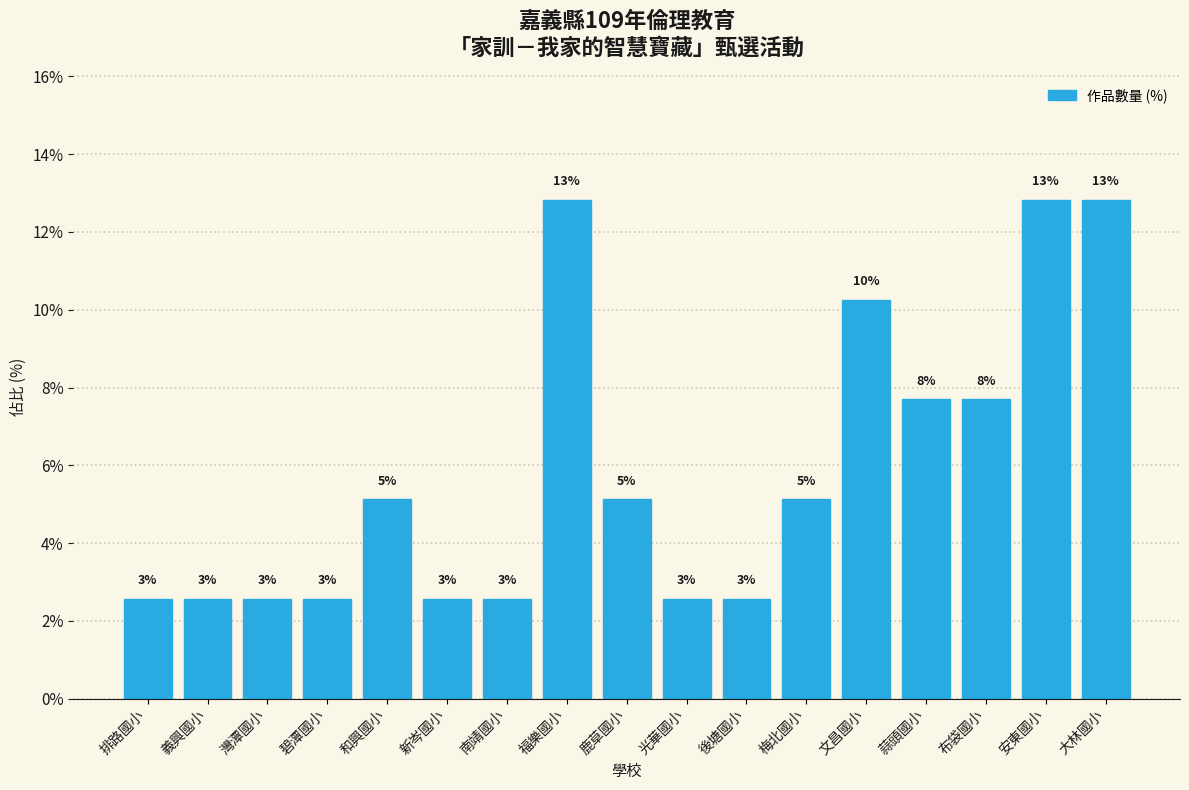

Are the bars horizontal?

No